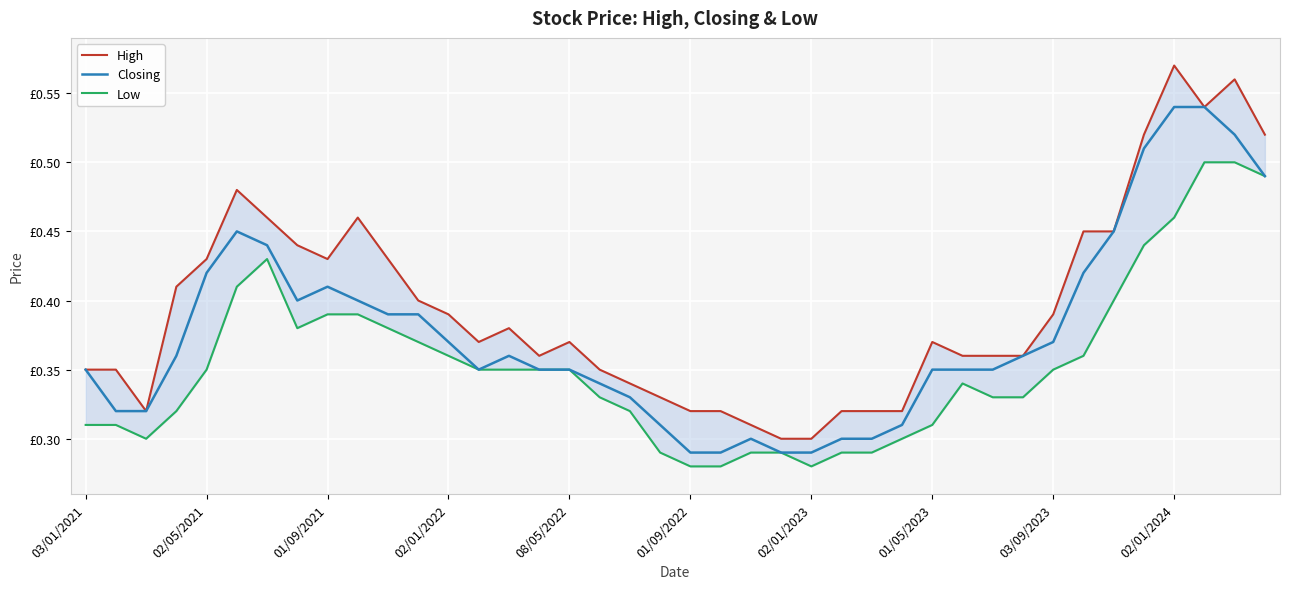

What is the difference between the second highest and minimum values in the Low series?

0.2